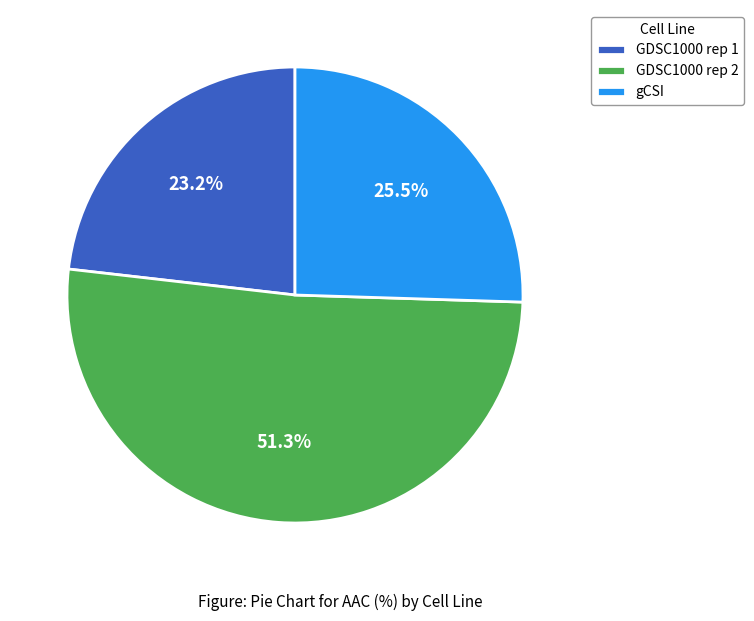

To the nearest percent, what portion does GDSC1000 rep 1 represent?

23%